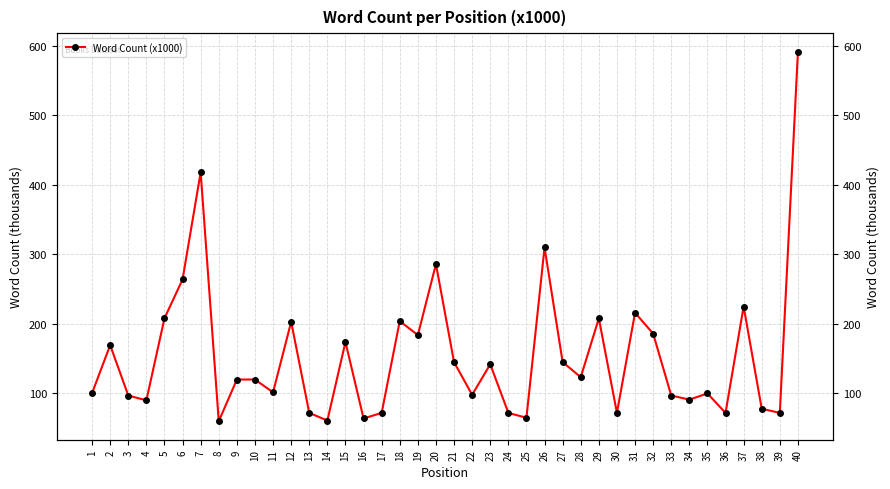

Does the chart display data point markers on the line(s)?

Yes